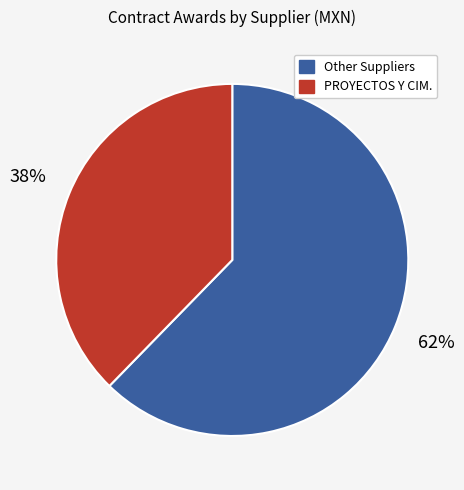

Is there any slice that represents more than half of the pie?

Yes